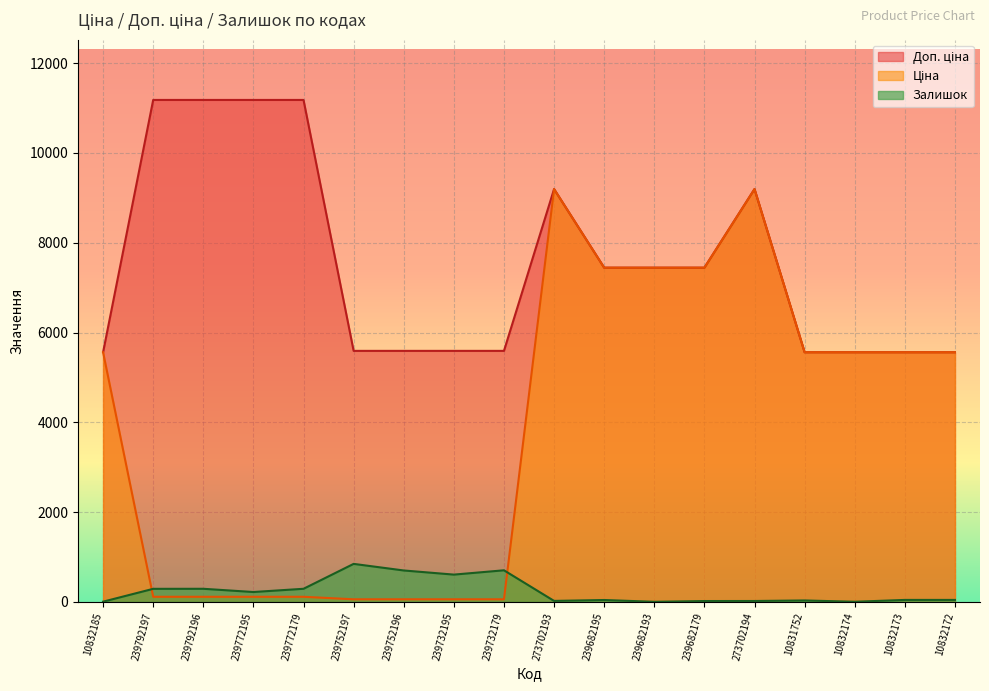

Which has a higher value, 239682179 or 239732179?

239682179